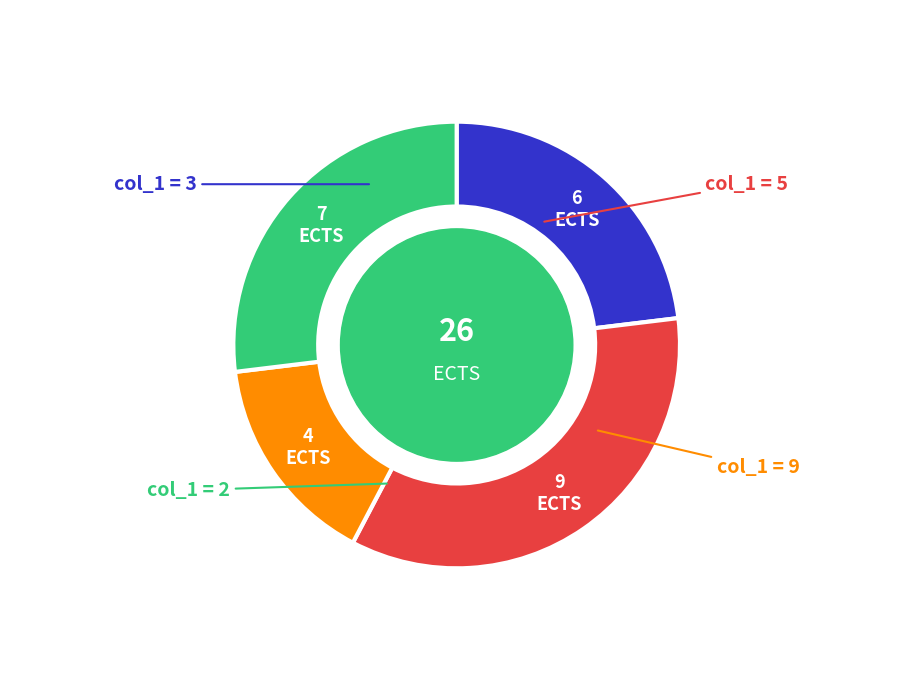

Is there a majority slice in this chart?

No